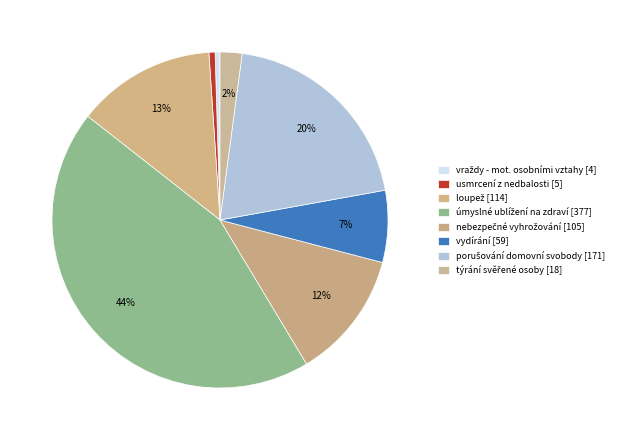

Count the number of slices in the pie.

8